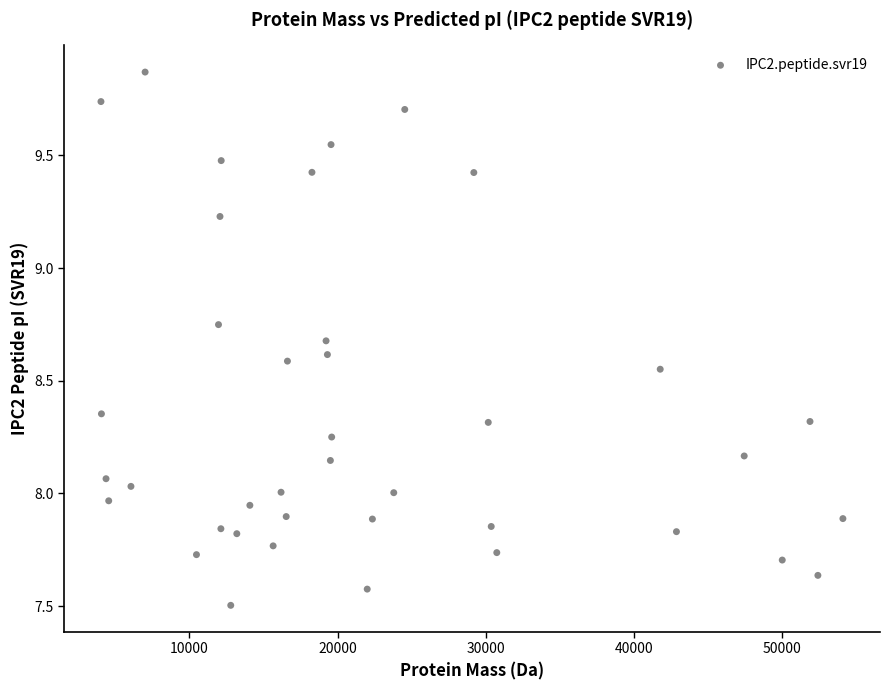

What is the range of Y values (max minus min)?

2.4